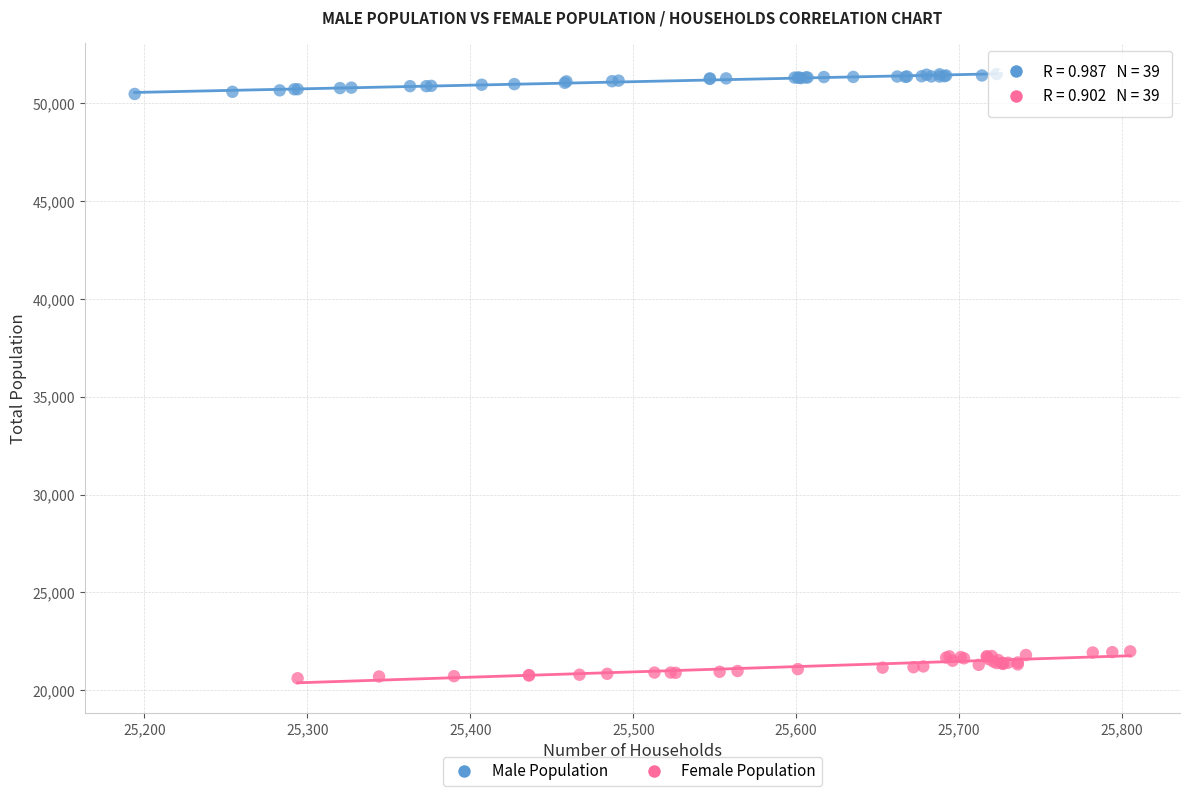

Which series contains the highest Y value?

Male Population